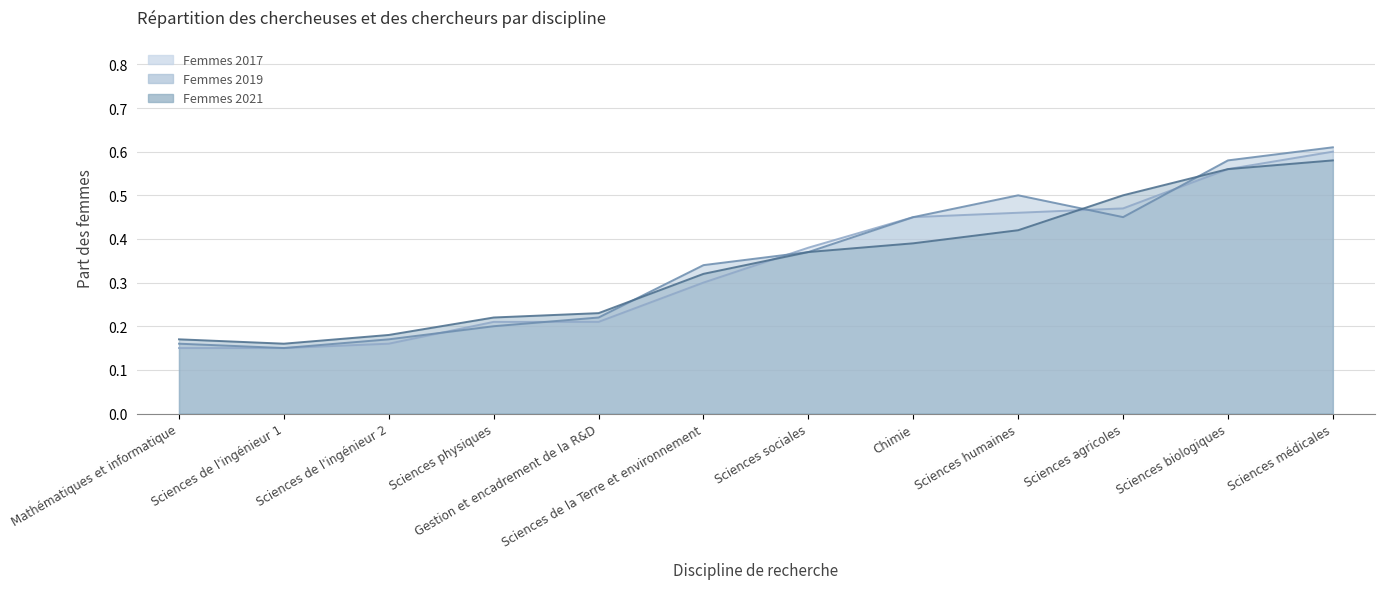

Which series has the largest total across all categories?

Femmes 2019